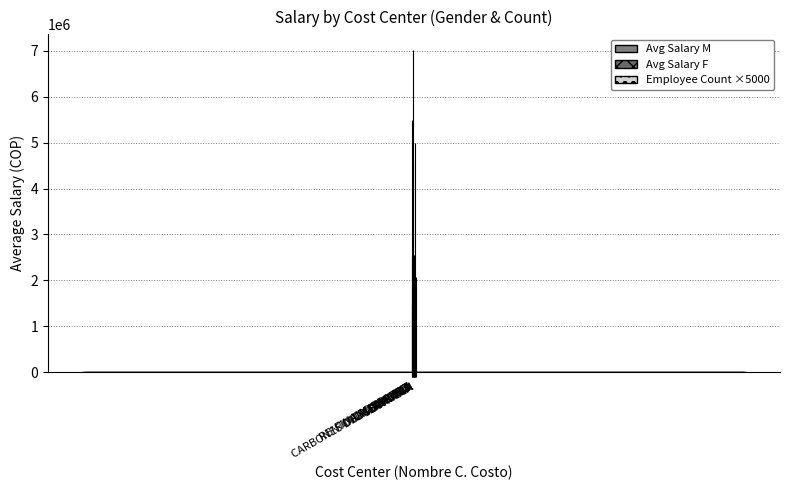

Rank the series by their maximum value, from lowest to highest.

Employee Count, Avg Salary F, Avg Salary M